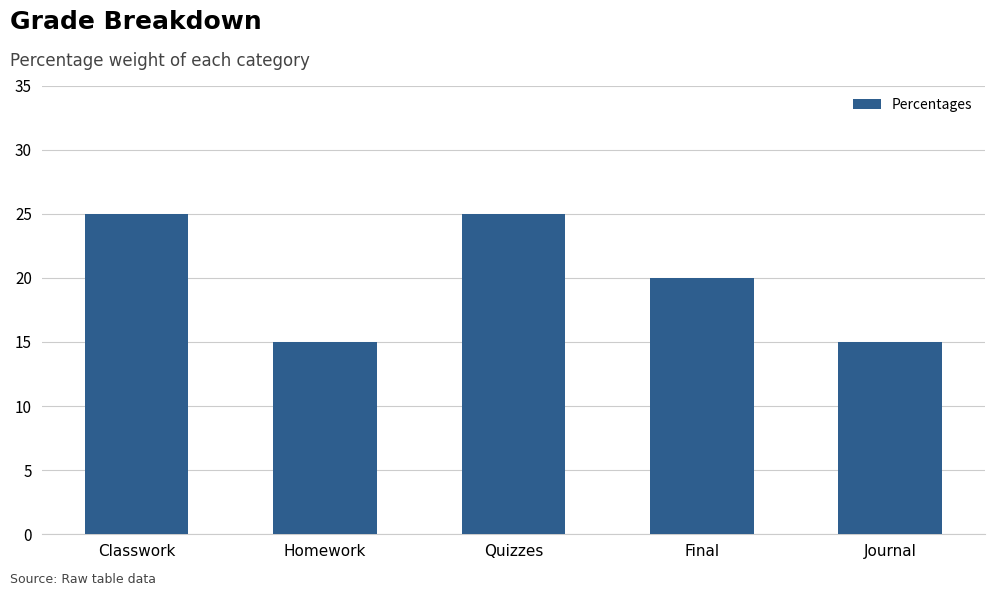

What is the difference between the maximum and minimum values?

10